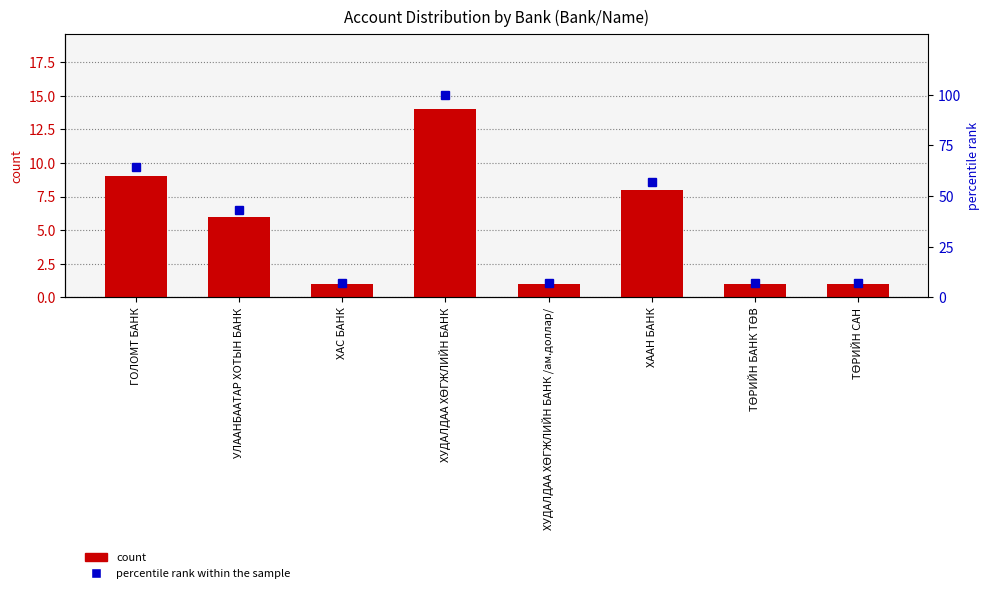

What is the minimum value shown in the chart?

1.0